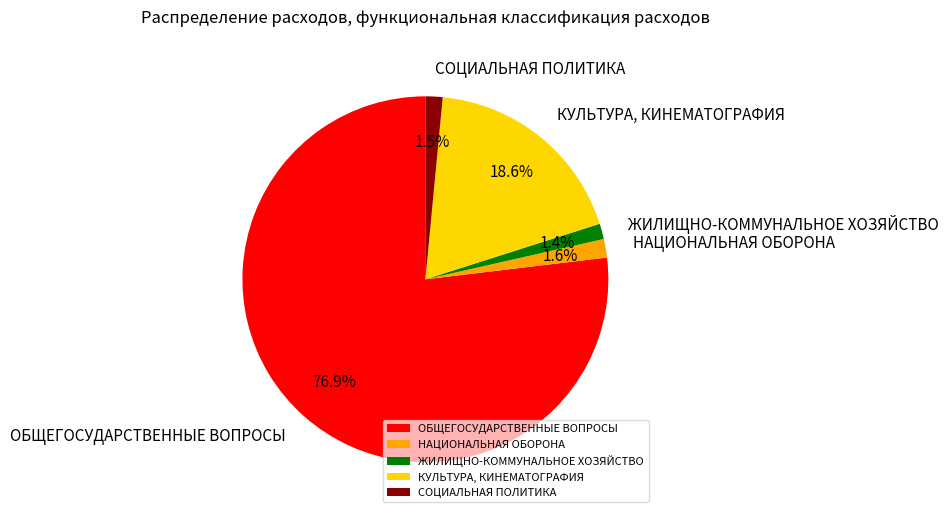

Between КУЛЬТУРА, КИНЕМАТОГРАФИЯ and ОБЩЕГОСУДАРСТВЕННЫЕ ВОПРОСЫ, which is larger?

ОБЩЕГОСУДАРСТВЕННЫЕ ВОПРОСЫ